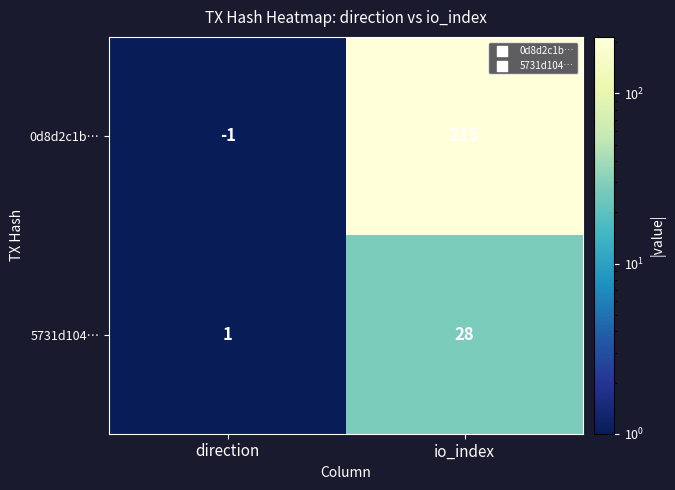

What is the smallest value displayed?

-1